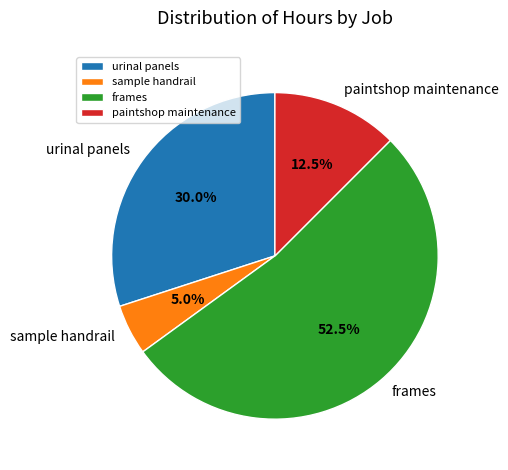

Is it true that frames is 59% of the pie?

False